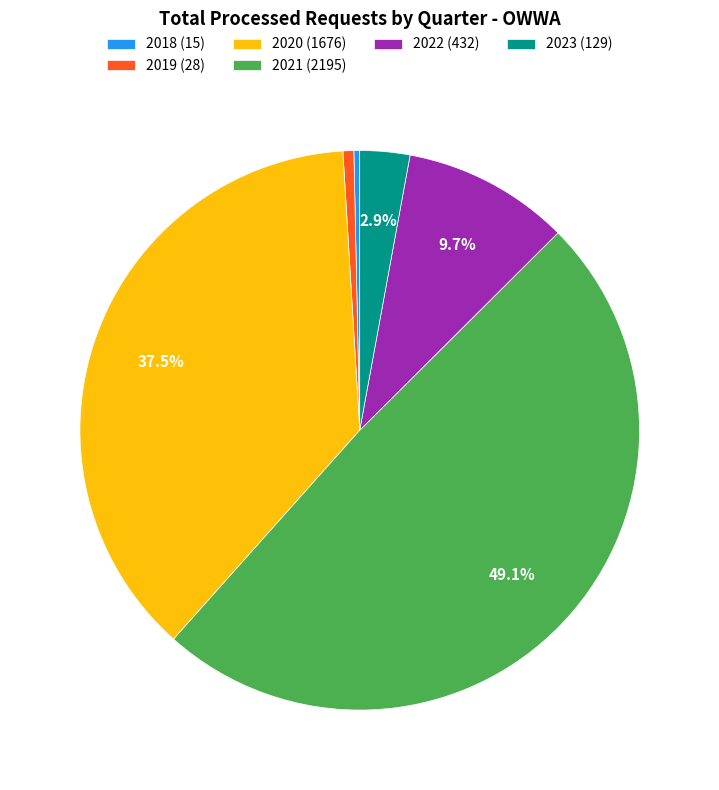

To the nearest percent, what is the average slice percentage?

17%